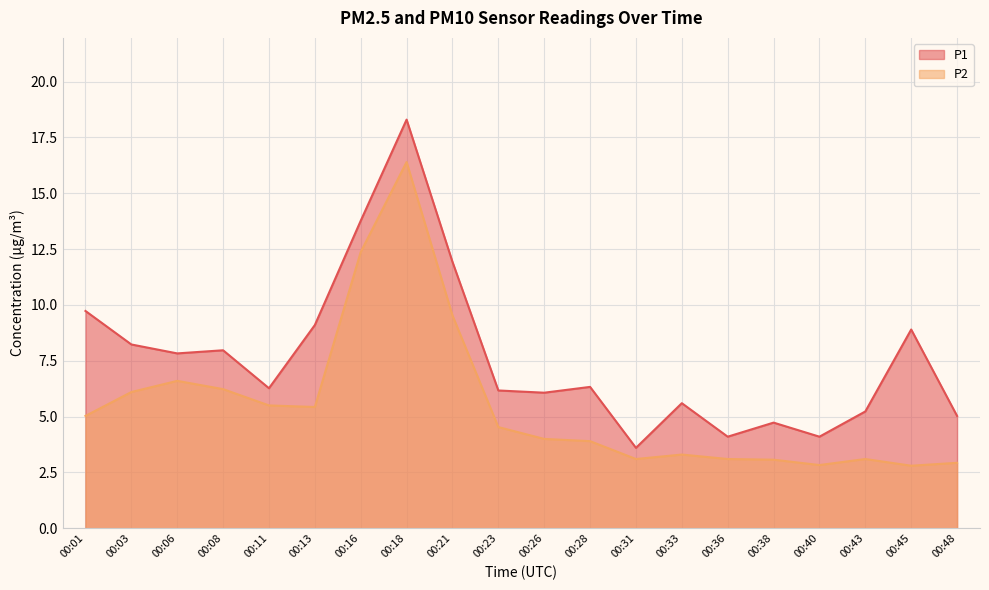

Rank the series by their maximum value, from highest to lowest.

P1, P2